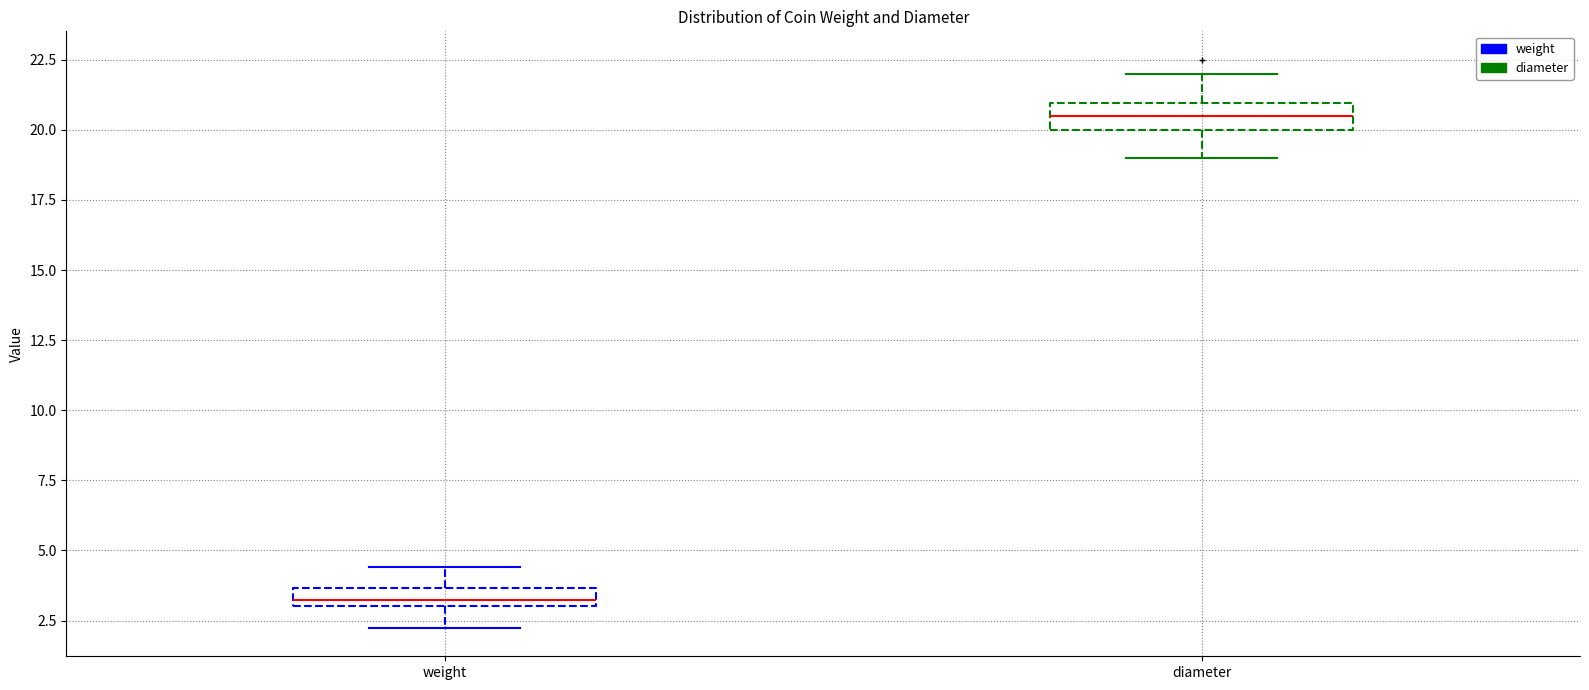

Where is the lower edge of the box for weight on the y-axis? The values are not printed on the chart, so give them approximately, as read against the axis.

3.0